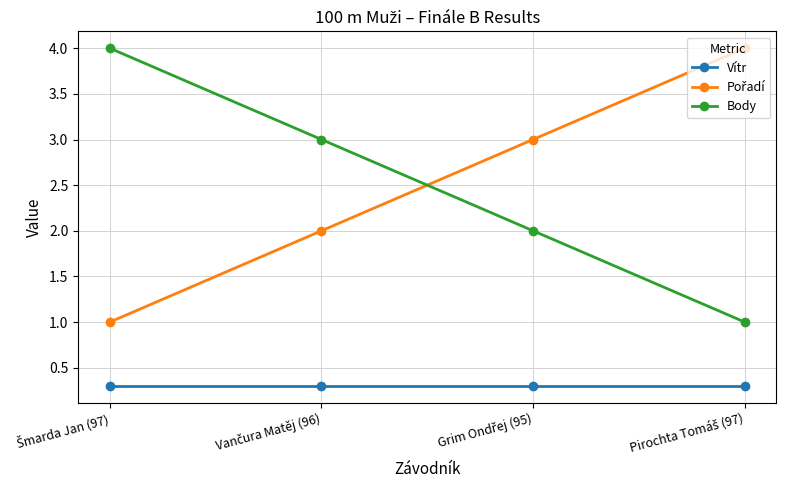

True or false: Vítr has more than 1 interior local peaks.

False